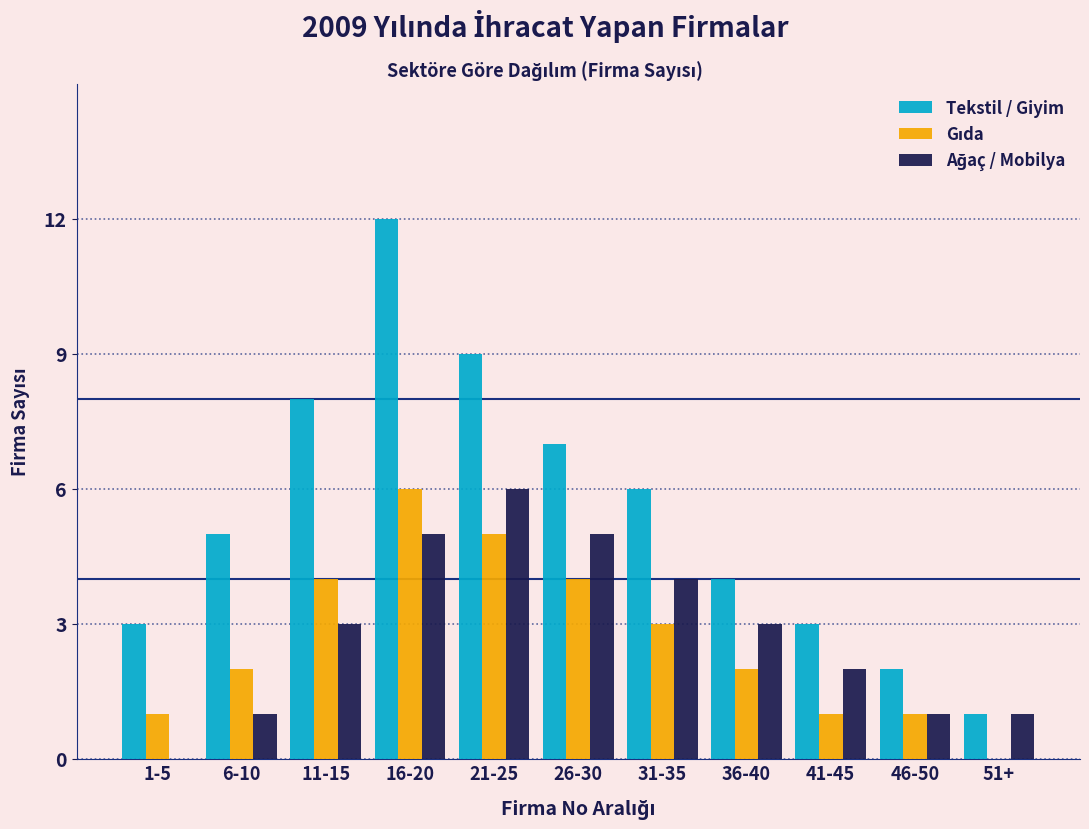

At which category is the sum across all series the highest?

16-20